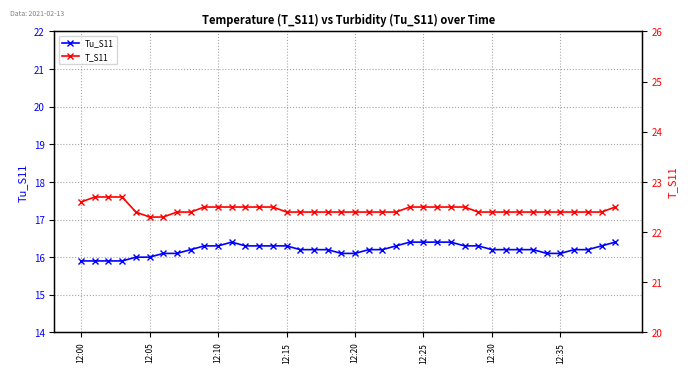

True or false: T_S11 and Tu_S11 cross at least once.

False